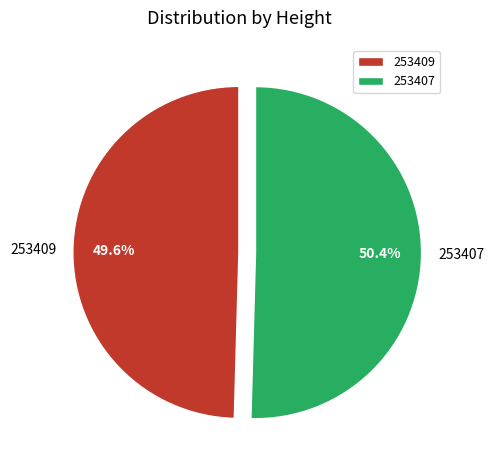

What percentage do 253409 and 253407 together represent?

100.0%